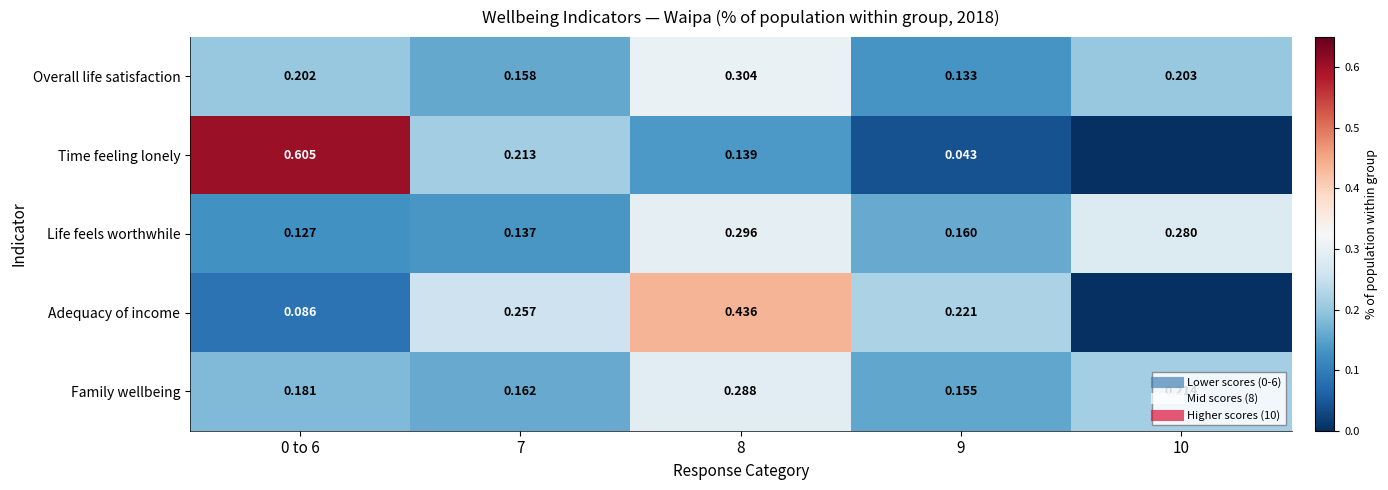

Is it true that Overall life satisfaction equals 0.1 at 7?

False